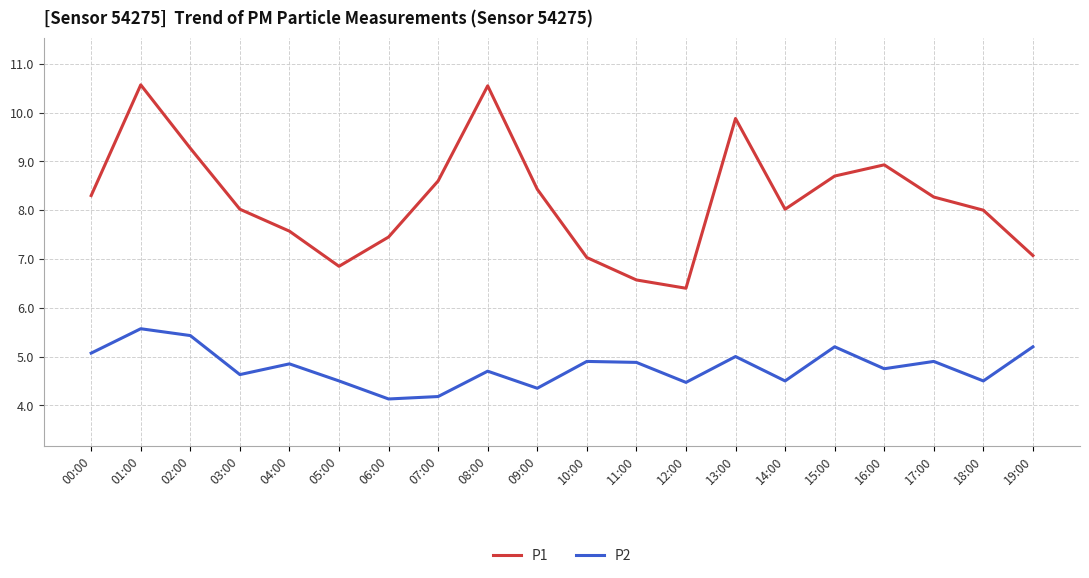

At how many categories does at least one series exceed 4?

20